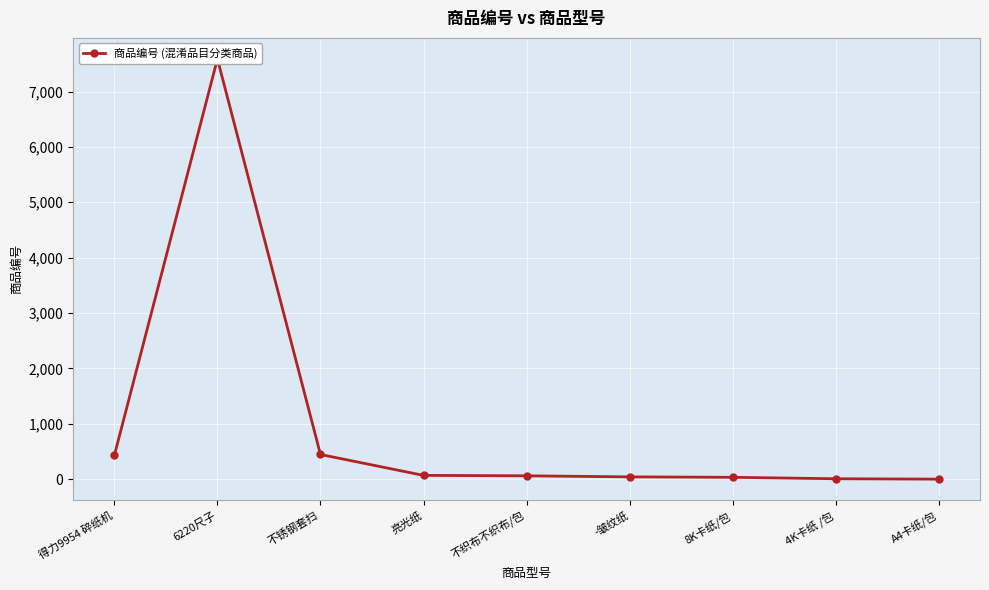

At which category does the data reach its first local peak?

6220尺子